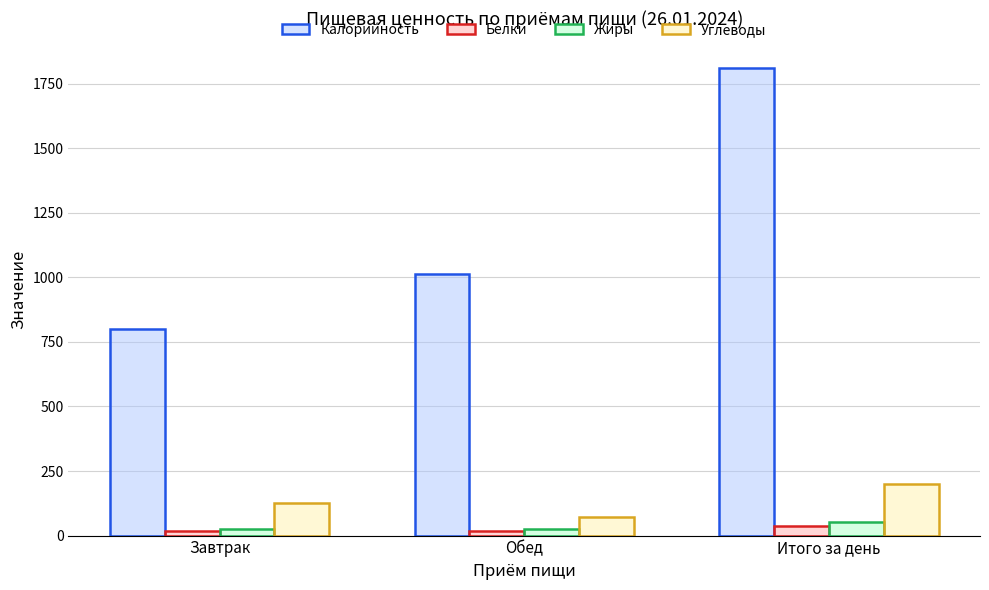

True or false: Жиры has a value of 51.3 at Итого за день.

True